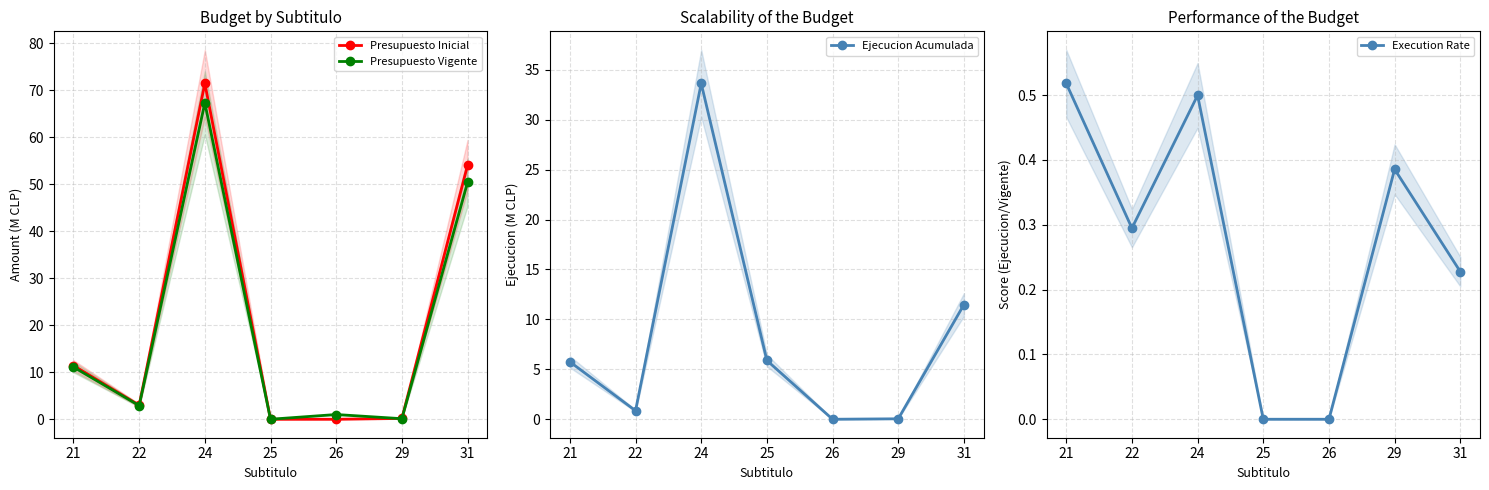

What is the spread (max minus min) of values at 25?

5.9